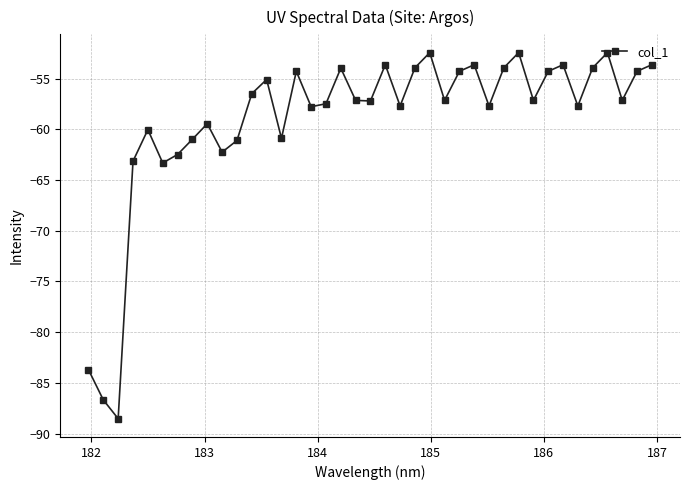

What is the average value?

-59.1